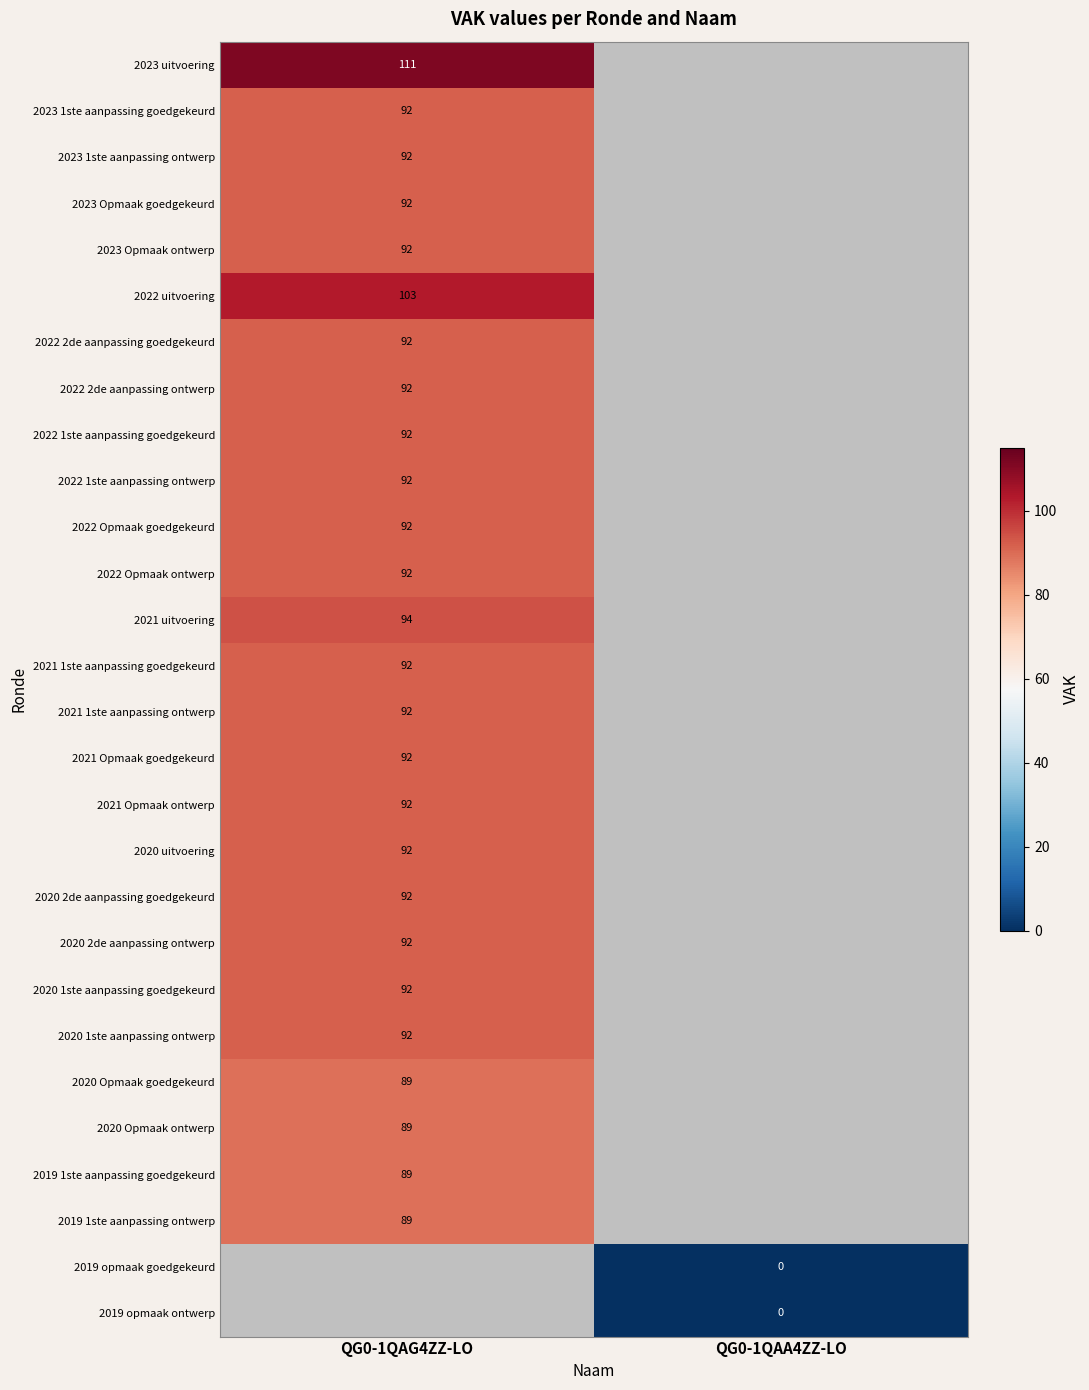

At how many categories does at least one series exceed 54?

1